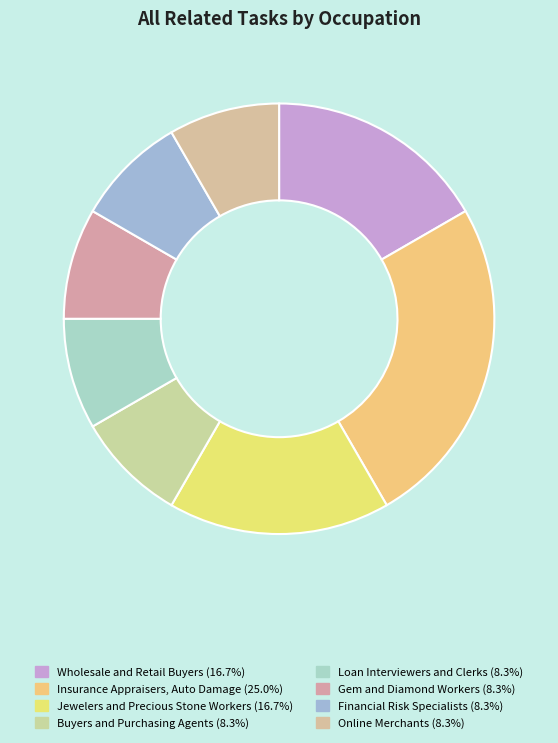

Is Jewelers and Precious Stone Workers the majority of the pie?

No